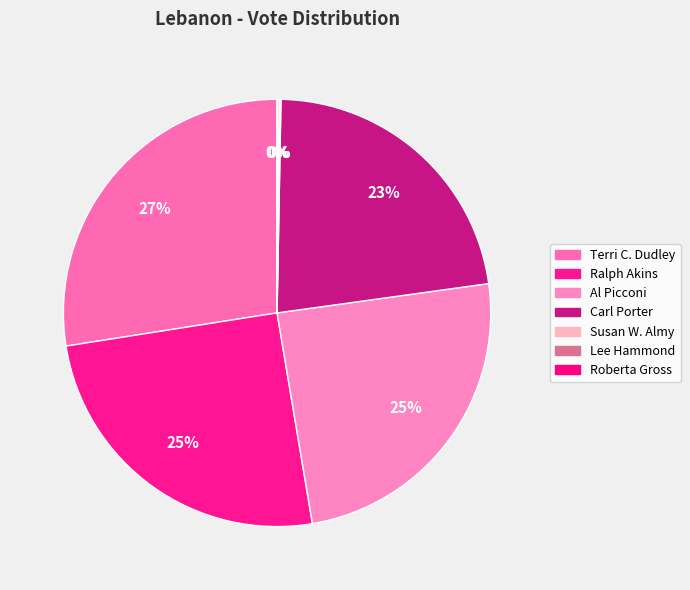

To the nearest percent, what is the difference between the largest and smallest slice percentages?

27%